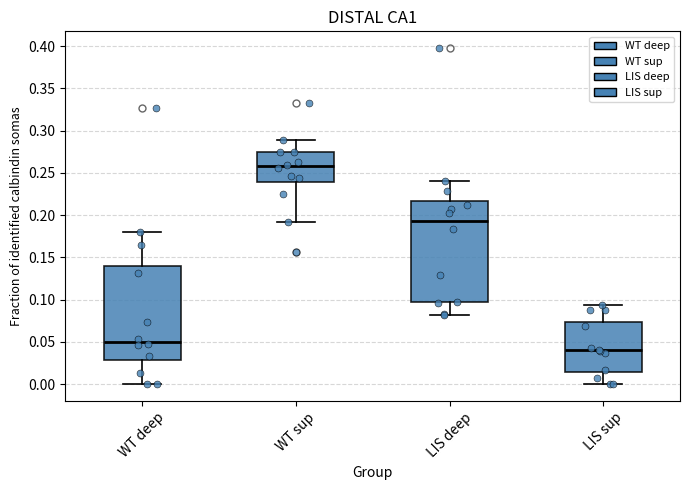

Reading left to right, transcribe this box plot: for each box, give where its median line is, the range the box spans, and where its two whiskers end, as read against the y-axis. The values are not printed on the chart, so give them approximately, as read against the axis.

WT deep: median 0.050, box 0.030 to 0.140, whiskers 0.000 to 0.180
WT sup: median 0.260, box 0.240 to 0.275, whiskers 0.190 to 0.290
LIS deep: median 0.195, box 0.095 to 0.215, whiskers 0.080 to 0.240
LIS sup: median 0.040, box 0.015 to 0.075, whiskers 0.000 to 0.095